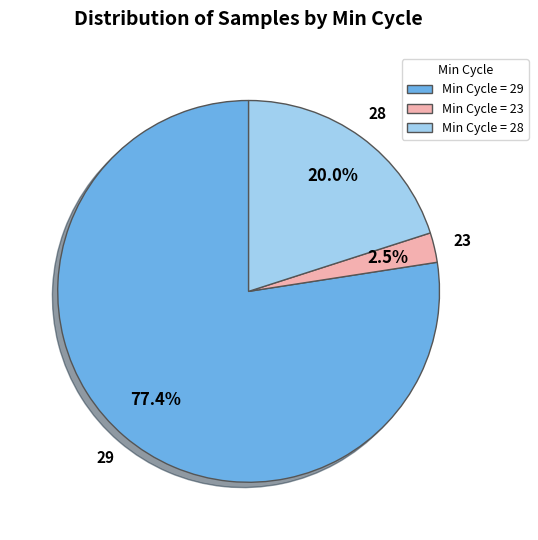

Does any single category account for the majority?

Yes